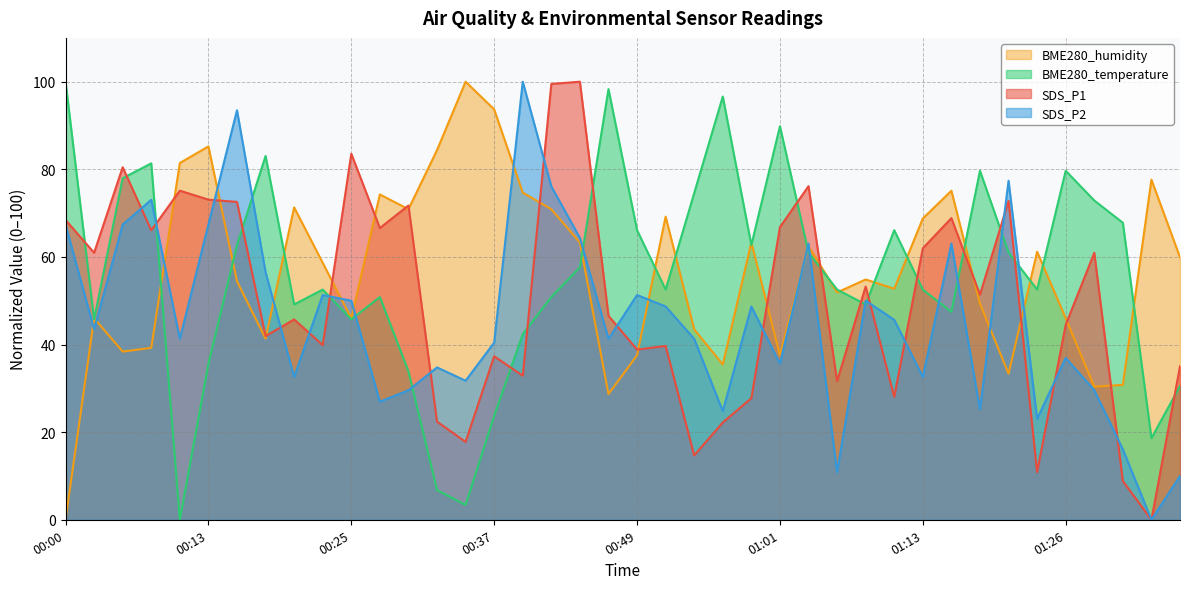

Reading right to left, extract all data points from this chart.

SDS_P1: 35.0	0.0	8.8	60.9	44.5	10.9	72.8	51.4	68.9	62.0	28.1	53.2	31.7	76.2	66.8	27.7	22.2	14.7	39.7	38.8	46.6	100.0	99.5	32.9	37.3	17.8	22.4	71.7	66.6	83.6	39.9	45.7	41.9	72.6	73.1	75.1	66.1	80.5	60.9	68.4
SDS_P2: 10.0	0.0	16.1	29.6	37.0	23.0	77.4	25.2	63.0	32.6	45.7	50.0	10.9	63.0	35.7	48.7	24.8	41.3	48.7	51.3	41.3	64.3	76.1	100.0	40.4	31.7	34.8	29.6	27.0	50.0	51.3	32.6	56.5	93.5	67.4	41.3	73.0	67.4	43.5	67.4
BME280_temperature: 30.5	18.6	67.8	72.9	79.7	52.5	61.0	79.7	47.5	52.5	66.1	49.2	52.5	61.0	89.8	62.7	96.6	74.6	52.5	66.1	98.3	57.6	50.8	42.4	23.7	3.4	6.8	33.9	50.8	45.8	52.5	49.2	83.1	62.7	35.6	0.0	81.4	78.0	45.8	100.0
BME280_humidity: 59.9	77.6	30.8	30.4	46.0	61.2	33.3	49.4	75.1	68.8	52.7	54.9	51.9	62.4	37.6	63.3	35.4	43.5	69.2	37.6	28.7	63.3	70.9	74.7	93.7	100.0	84.4	70.9	74.3	46.0	58.6	71.3	41.4	54.4	85.2	81.4	39.2	38.4	46.0	0.0